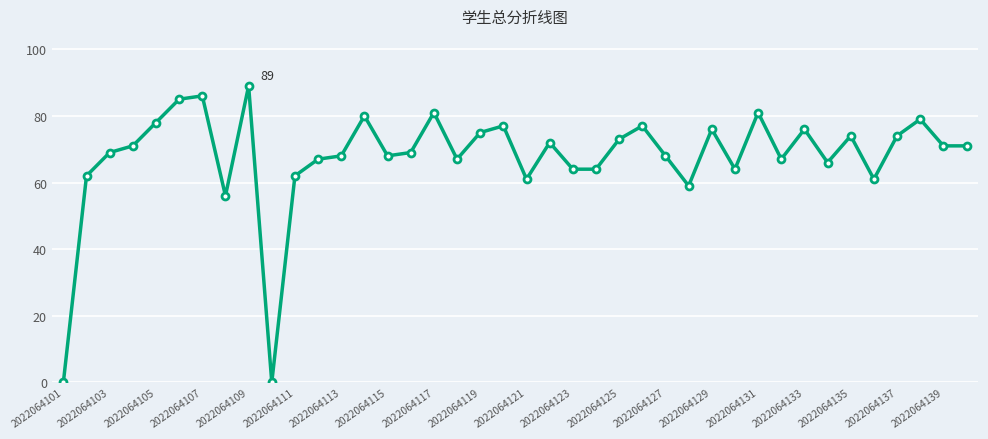

How many lines are shown in the chart?

1